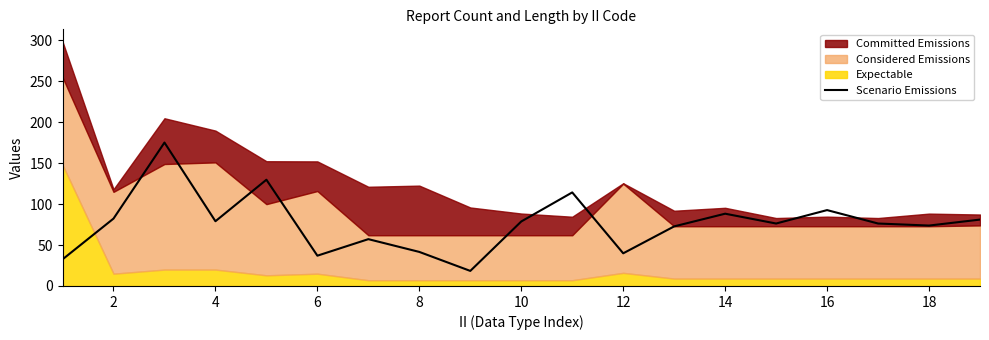

Does the chart have visible grid lines?

No